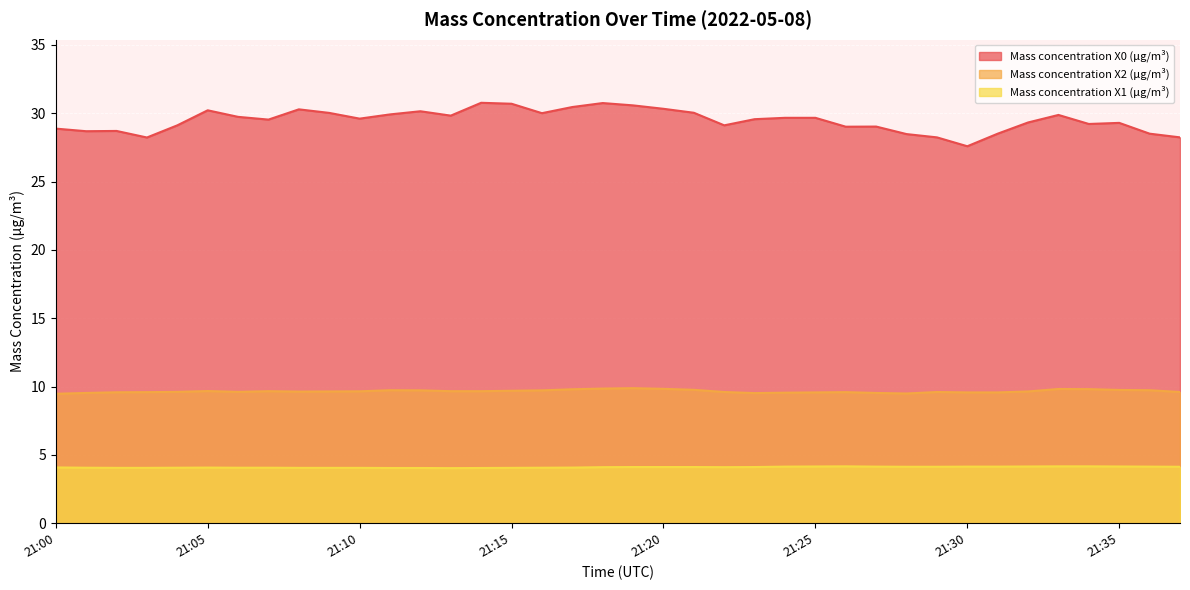

What is the minimum value shown in the chart?

4.0